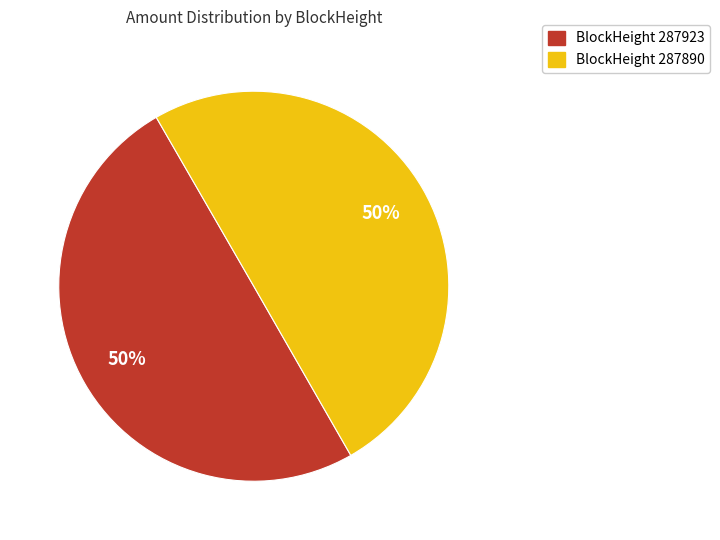

How many slices are in this pie chart?

2